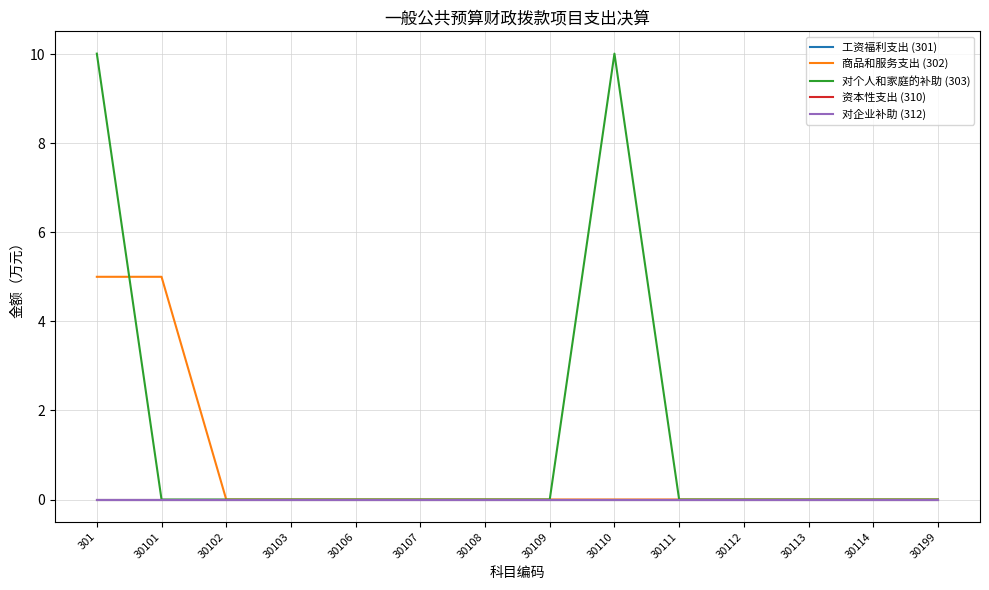

Reading left to right, what are all the values shown in this chart?

工资福利支出 (301): 0.0	0.0	0.0	0.0	0.0	0.0	0.0	0.0	0.0	0.0	0.0	0.0	0.0	0.0
商品和服务支出 (302): 5.0	5.0	0.0	0.0	0.0	0.0	0.0	0.0	0.0	0.0	0.0	0.0	0.0	0.0
对个人和家庭的补助 (303): 10.0	0.0	0.0	0.0	0.0	0.0	0.0	0.0	10.0	0.0	0.0	0.0	0.0	0.0
资本性支出 (310): 0.0	0.0	0.0	0.0	0.0	0.0	0.0	0.0	0.0	0.0	0.0	0.0	0.0	0.0
对企业补助 (312): 0.0	0.0	0.0	0.0	0.0	0.0	0.0	0.0	0.0	0.0	0.0	0.0	0.0	0.0